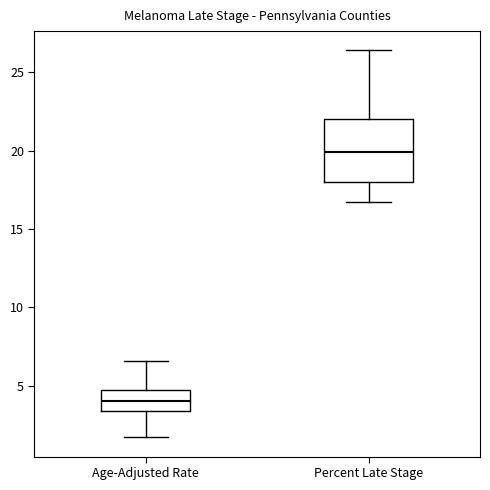

Where does the upper whisker of the box for Age-Adjusted Rate end on the y-axis? The values are not printed on the chart, so give them approximately, as read against the axis.

6.5